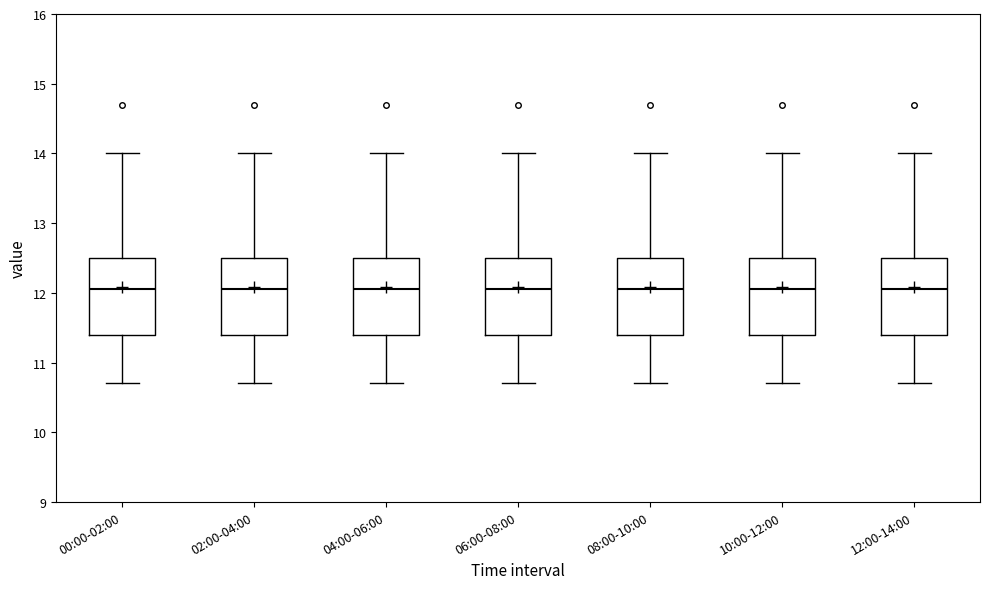

Reading left to right, transcribe this box plot: for each box, give where its median line is, the range the box spans, and where its two whiskers end, as read against the y-axis. The values are not printed on the chart, so give them approximately, as read against the axis.

00:00-02:00: median 12.1, box 11.4 to 12.5, whiskers 10.7 to 14.0
02:00-04:00: median 12.1, box 11.4 to 12.5, whiskers 10.7 to 14.0
04:00-06:00: median 12.1, box 11.4 to 12.5, whiskers 10.7 to 14.0
06:00-08:00: median 12.1, box 11.4 to 12.5, whiskers 10.7 to 14.0
08:00-10:00: median 12.1, box 11.4 to 12.5, whiskers 10.7 to 14.0
10:00-12:00: median 12.1, box 11.4 to 12.5, whiskers 10.7 to 14.0
12:00-14:00: median 12.1, box 11.4 to 12.5, whiskers 10.7 to 14.0